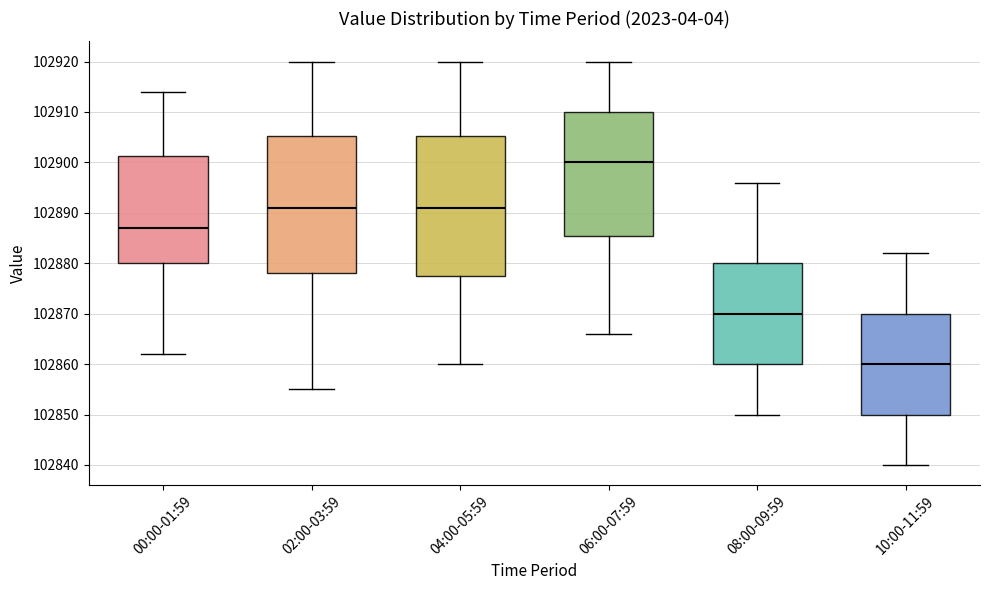

Reading left to right, read every box against the y-axis: the position of its median line, the range the box covers, and the ends of its whiskers. The values are not printed on the chart, so give them approximately, as read against the axis.

00:00-01:59: median 102887, box 102880 to 102901, whiskers 102862 to 102914
02:00-03:59: median 102891, box 102878 to 102905, whiskers 102855 to 102920
04:00-05:59: median 102891, box 102878 to 102905, whiskers 102860 to 102920
06:00-07:59: median 102900, box 102886 to 102910, whiskers 102866 to 102920
08:00-09:59: median 102870, box 102860 to 102880, whiskers 102850 to 102896
10:00-11:59: median 102860, box 102850 to 102870, whiskers 102840 to 102882